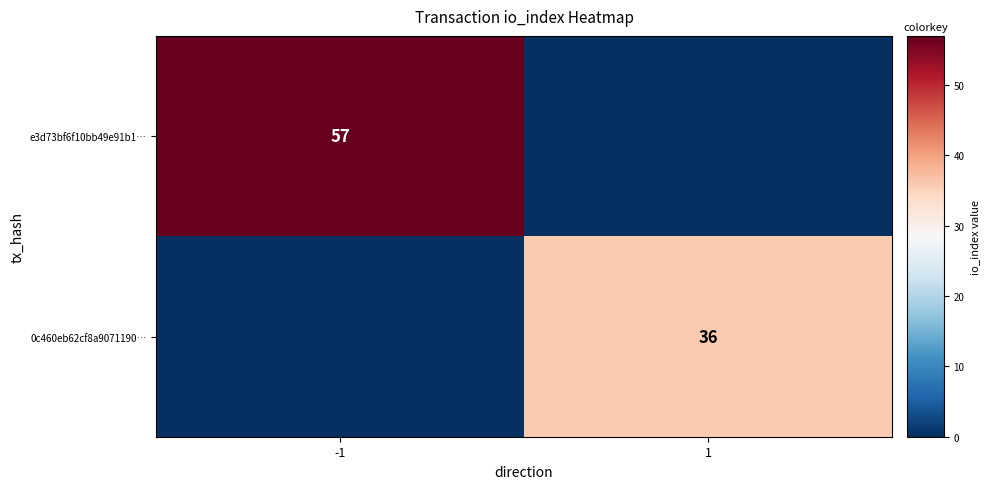

The value of e3d73bf6f10bb49e91b1… at -1 is 89. True or false?

False